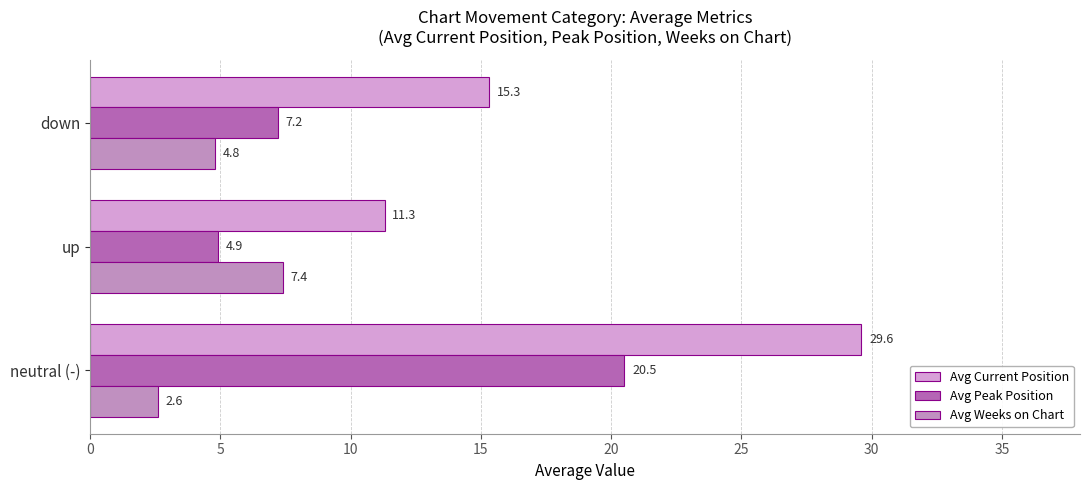

How many distinct data groups are displayed?

3